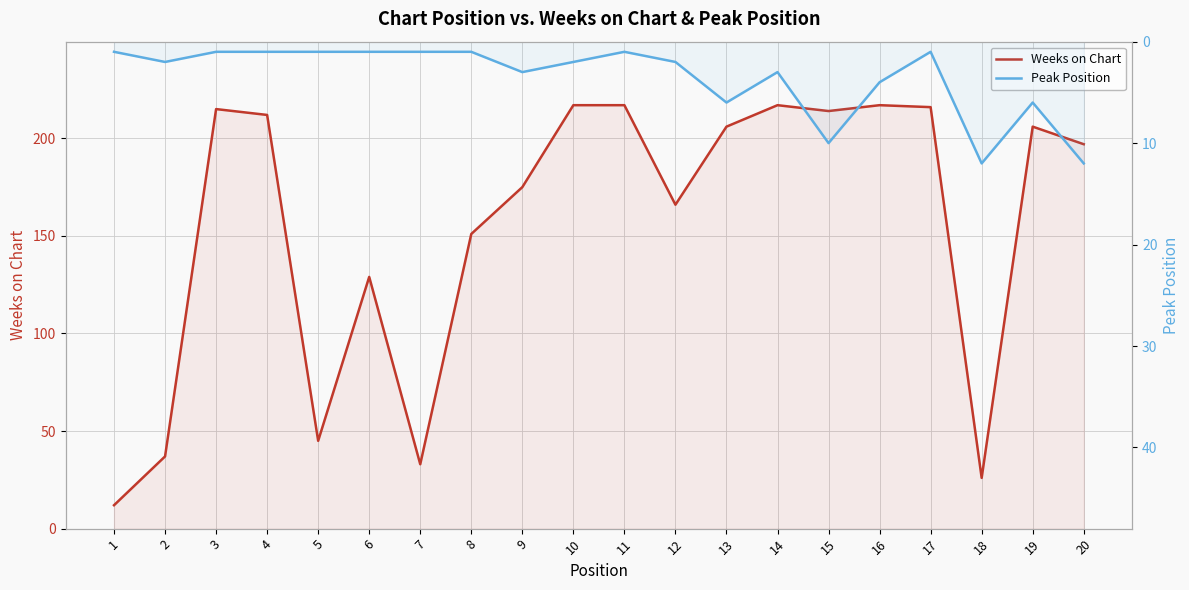

What value does the Weeks on Chart series have at 13, to the nearest 5?

205